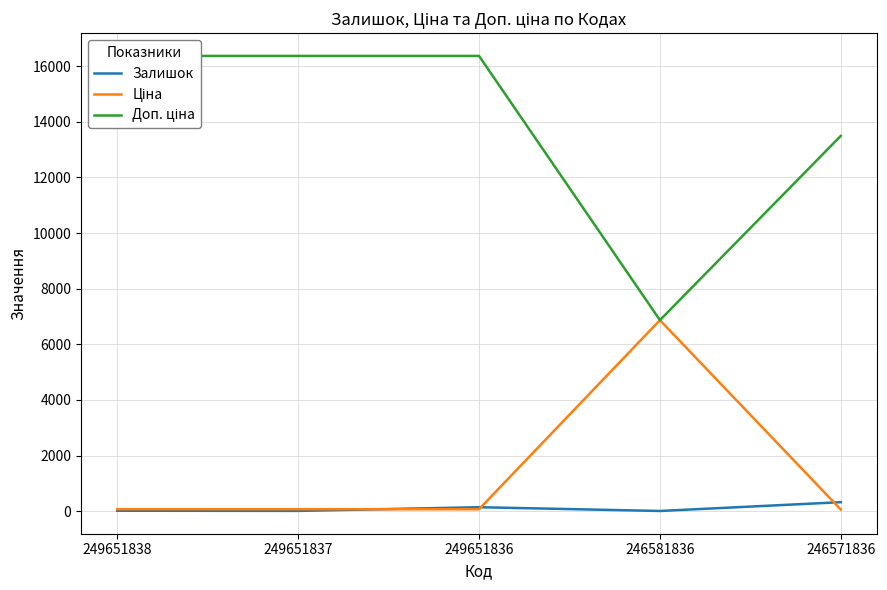

Between 249651838 and 246581836, which series saw the biggest shift?

Доп. ціна